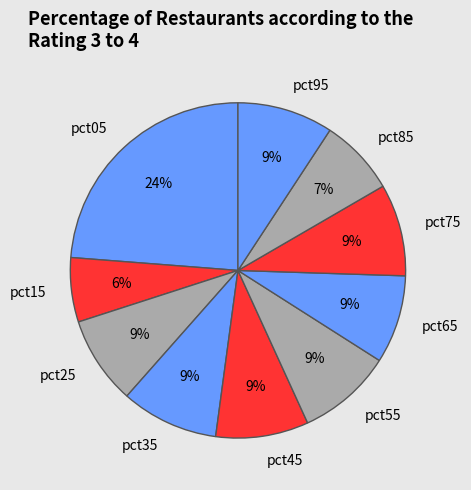

Is it true that pct75 is 18% of the pie?

False